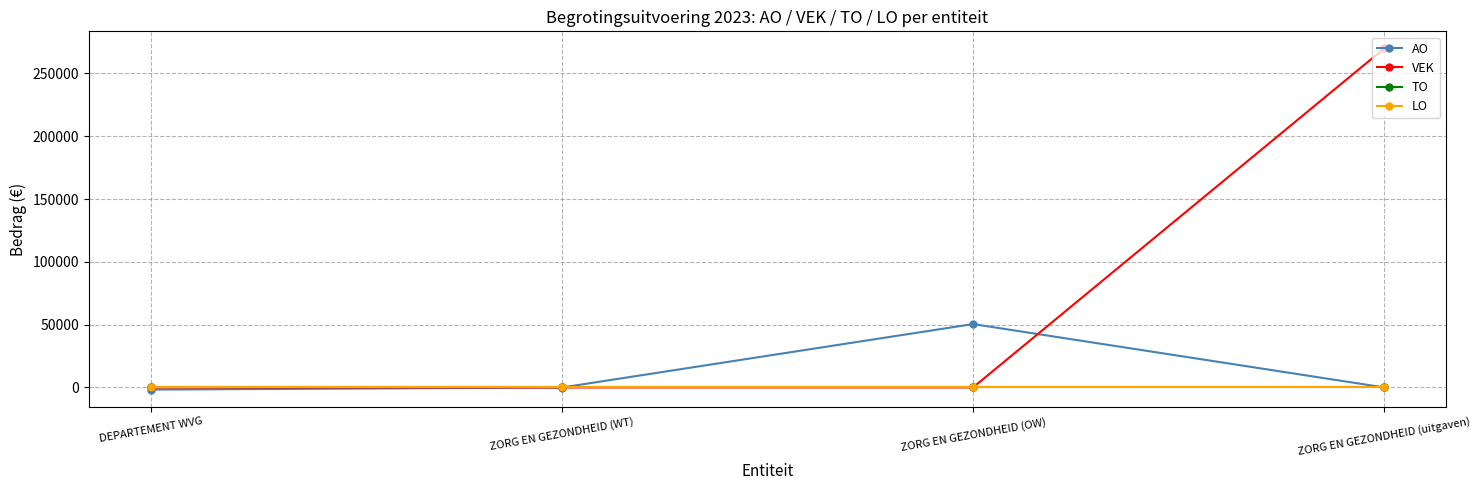

Reading right to left, list all the values displayed in this chart.

AO: 0	50439	-73	-1716
VEK: 269921	0	0	0
TO: 0	0	0	0
LO: 0	0	0	0